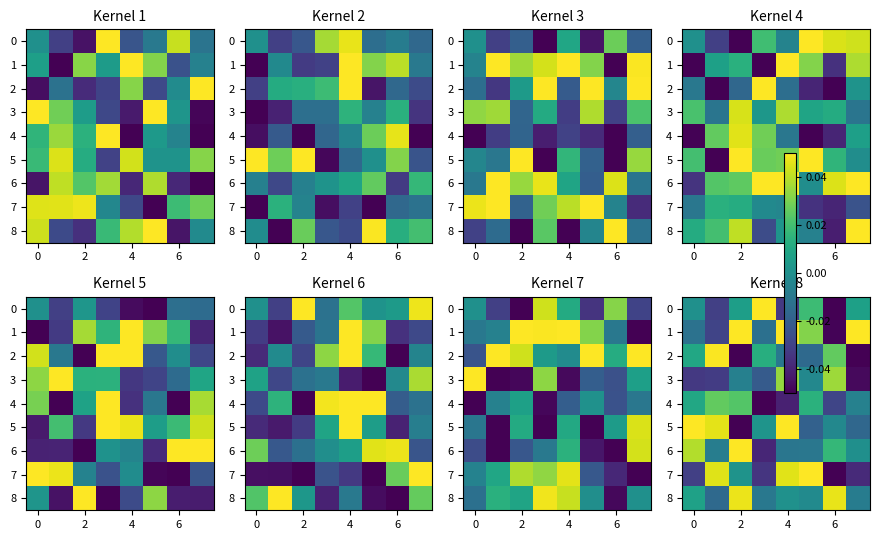

What is the spread (max minus min) of values at 7?

0.1